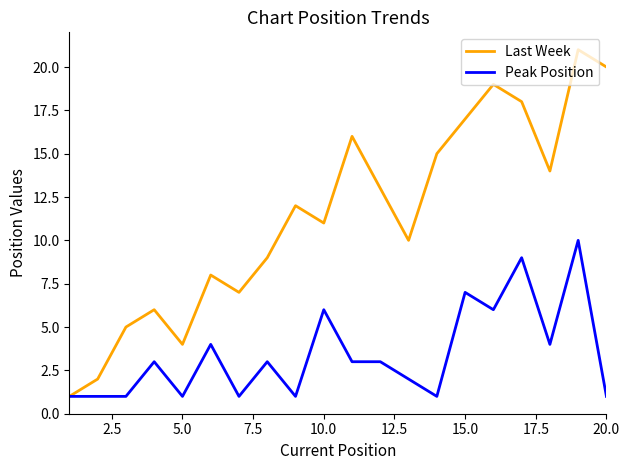

List the series in order of their peak value, highest first.

Last Week, Peak Position